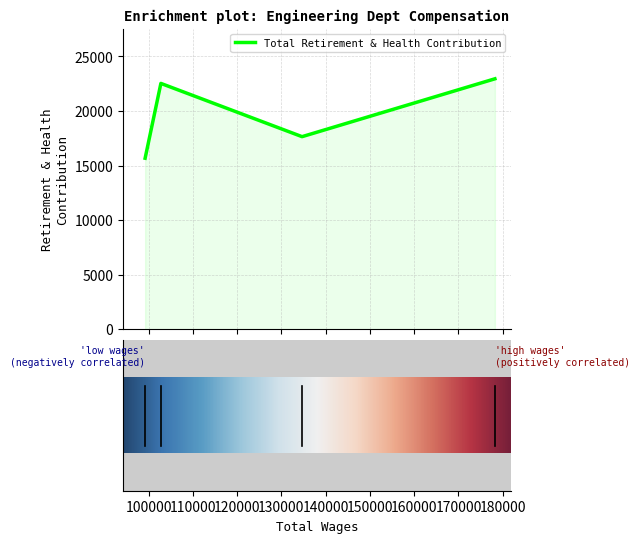

True or false: the data shows 22523 at Development Services Tech III.

True